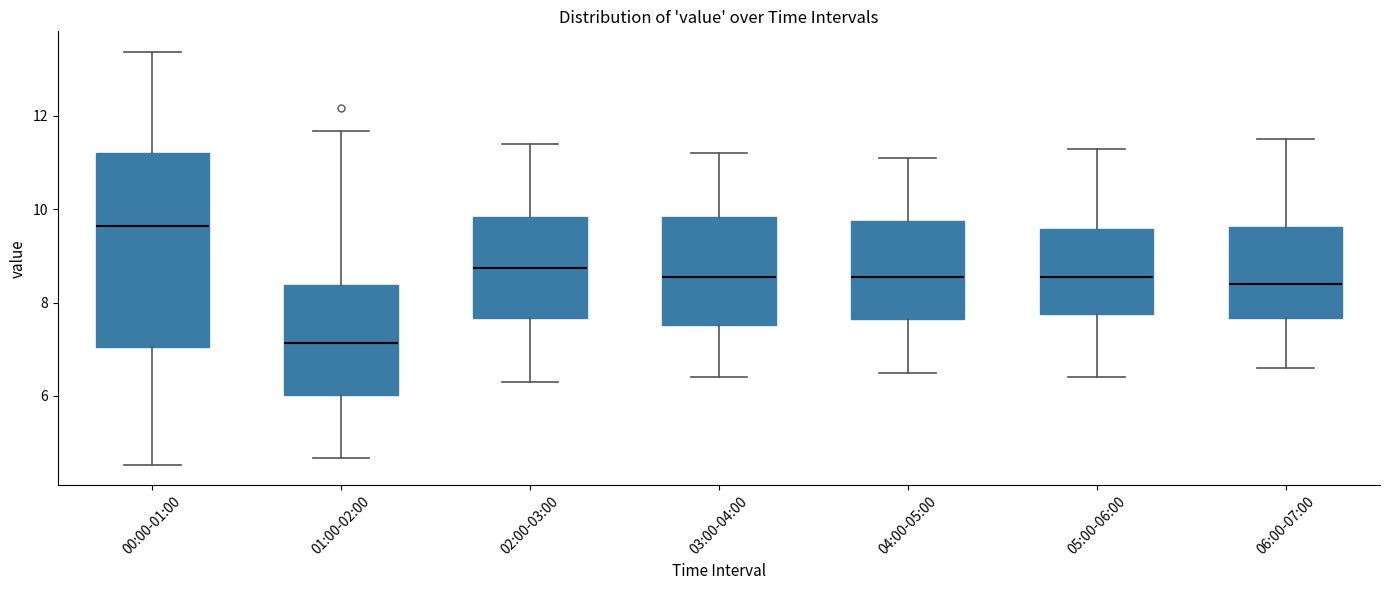

Which box is the tallest, from its lower edge to its upper edge?

00:00-01:00